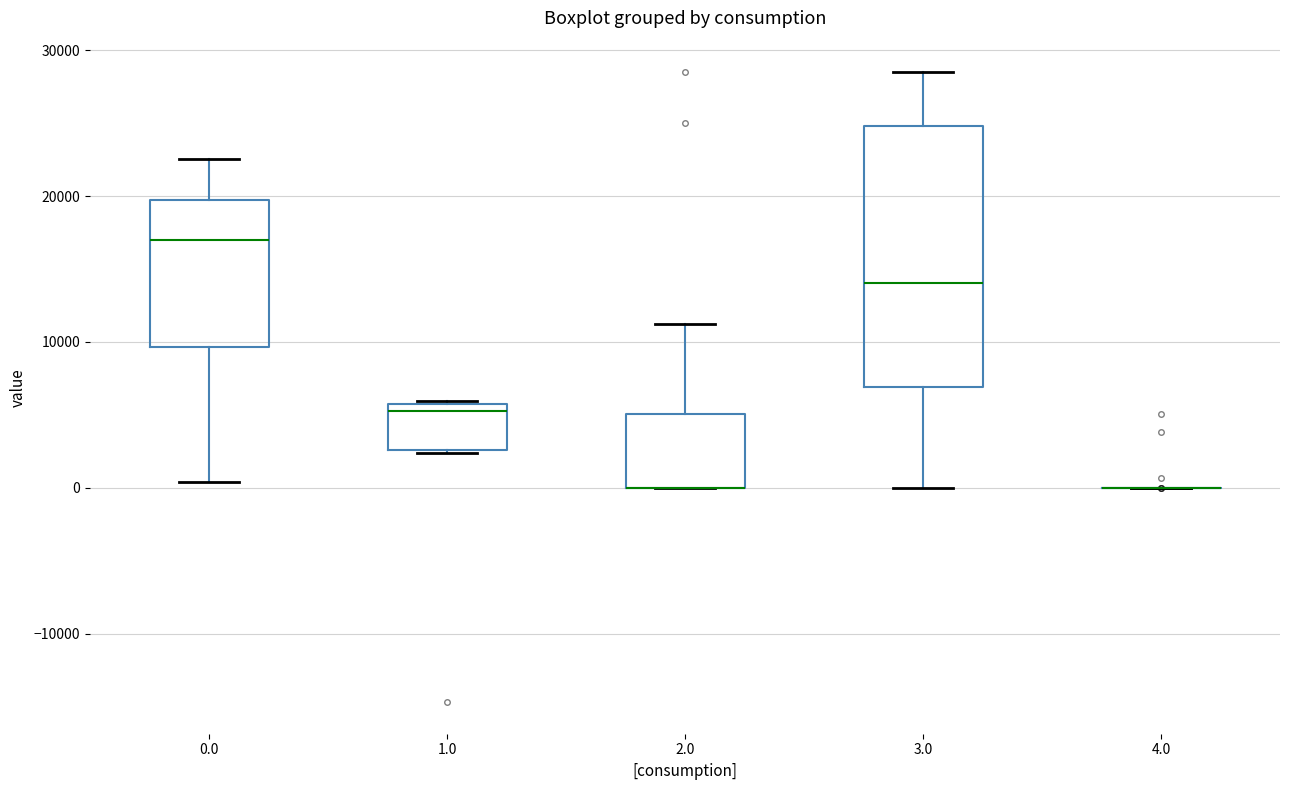

Which box is the tallest, from its lower edge to its upper edge?

3.0